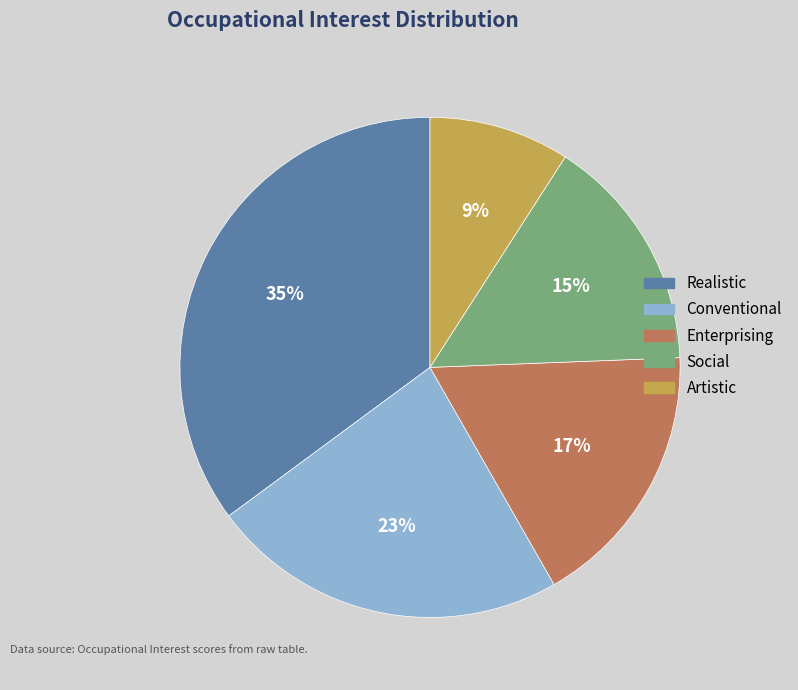

Which category has the biggest portion of the pie?

Realistic